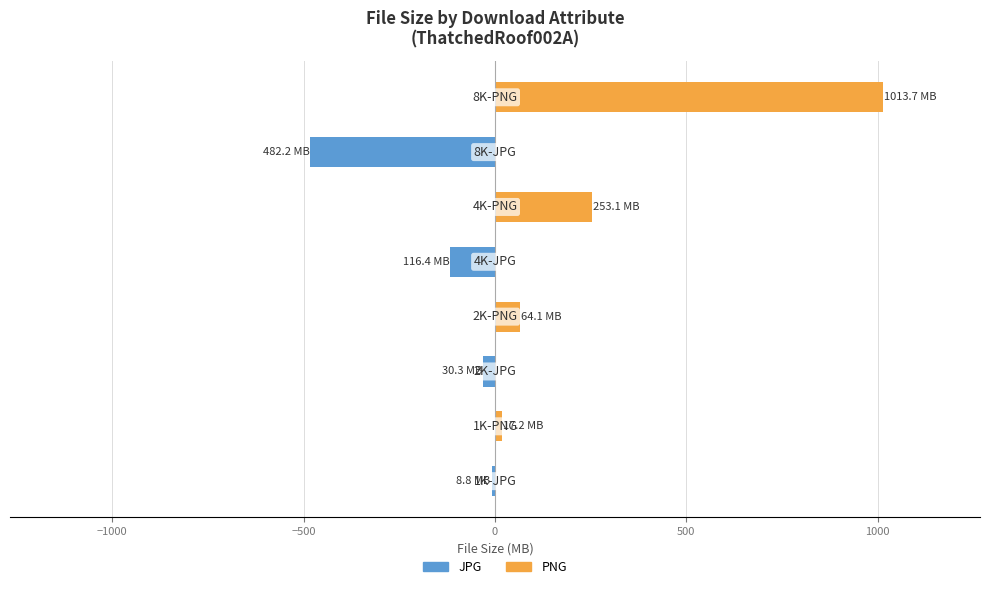

What is the greatest value displayed?

1013.7